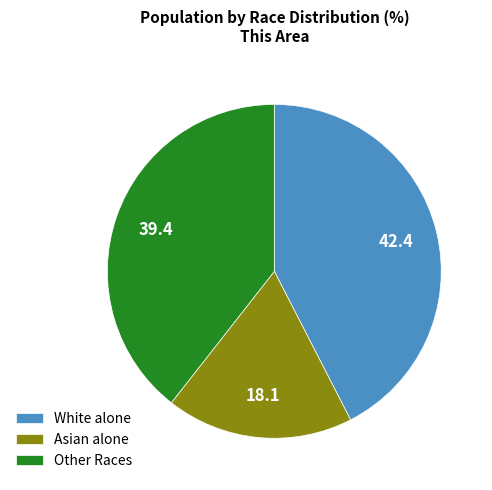

Which category has the biggest portion of the pie?

White alone